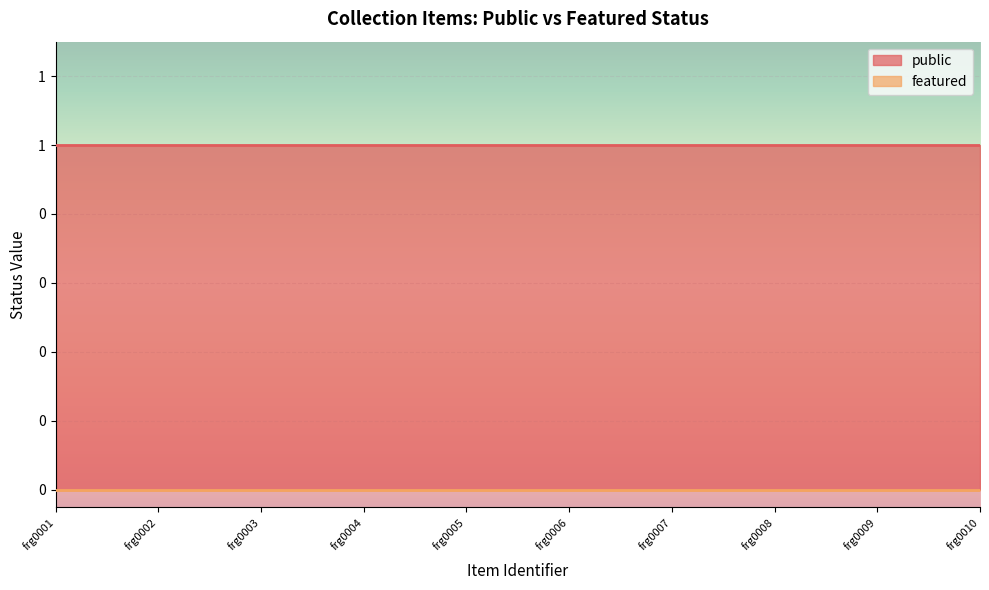

True or false: public and featured cross at least once.

False